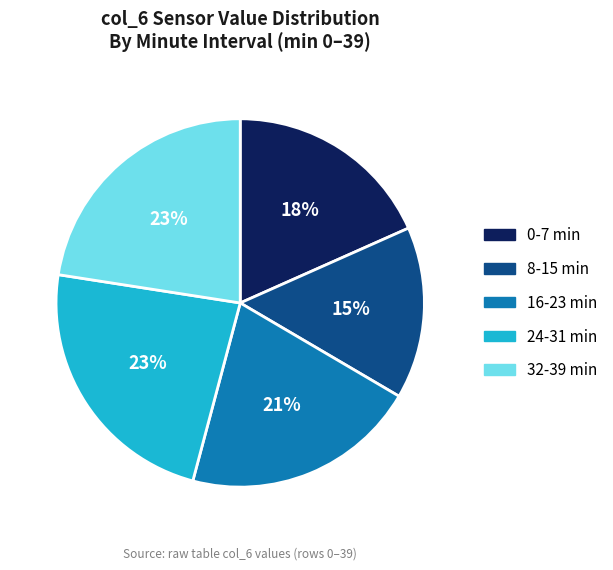

What is the smallest slice in the pie chart?

8-15 min